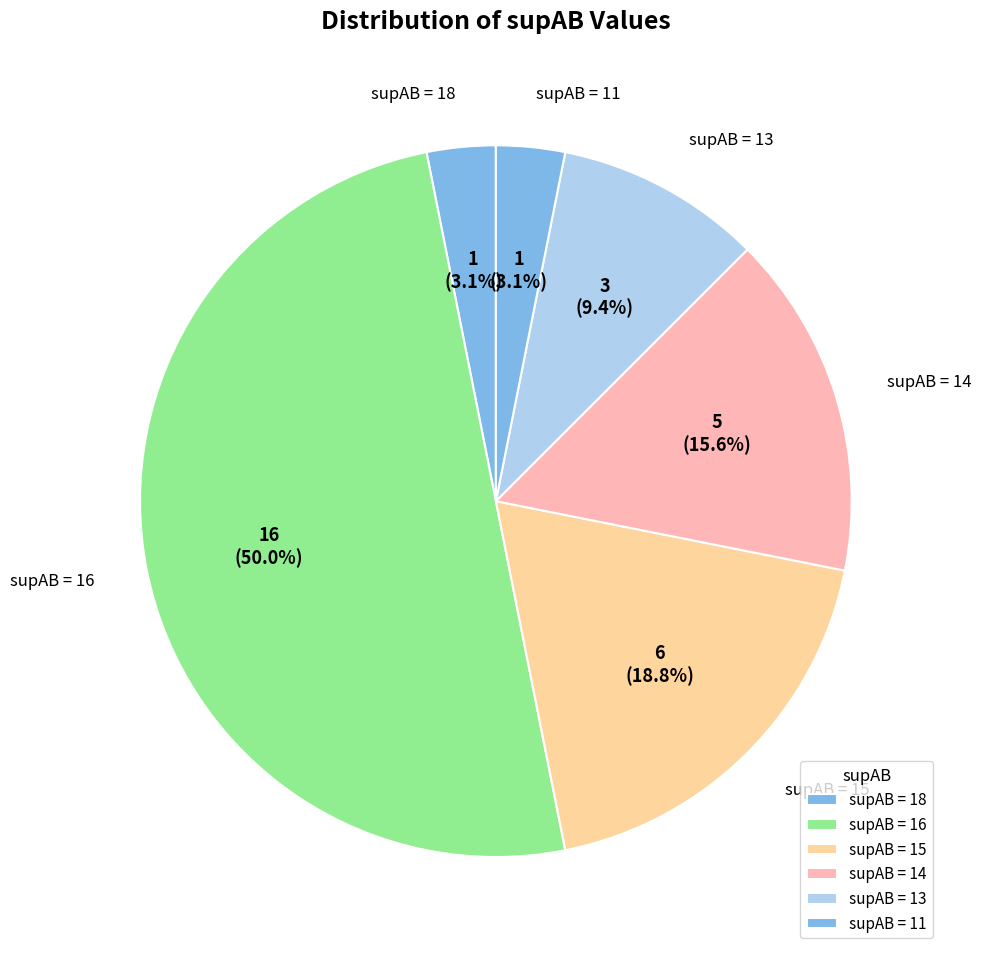

Do supAB = 16 and supAB = 15 together represent more than half of the pie?

Yes